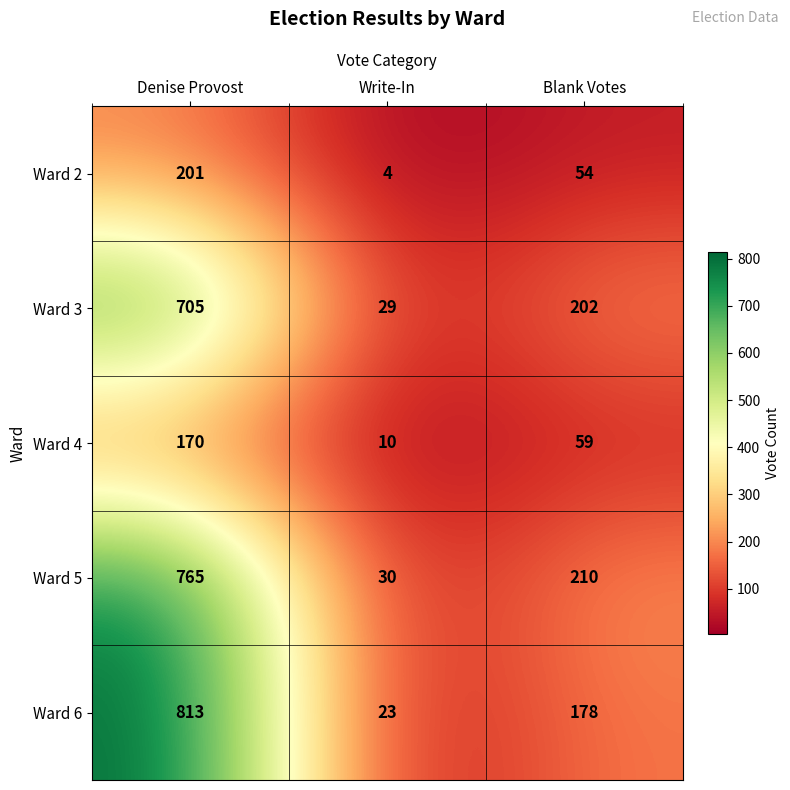

Which label corresponds to the smallest value in the chart?

Write-In